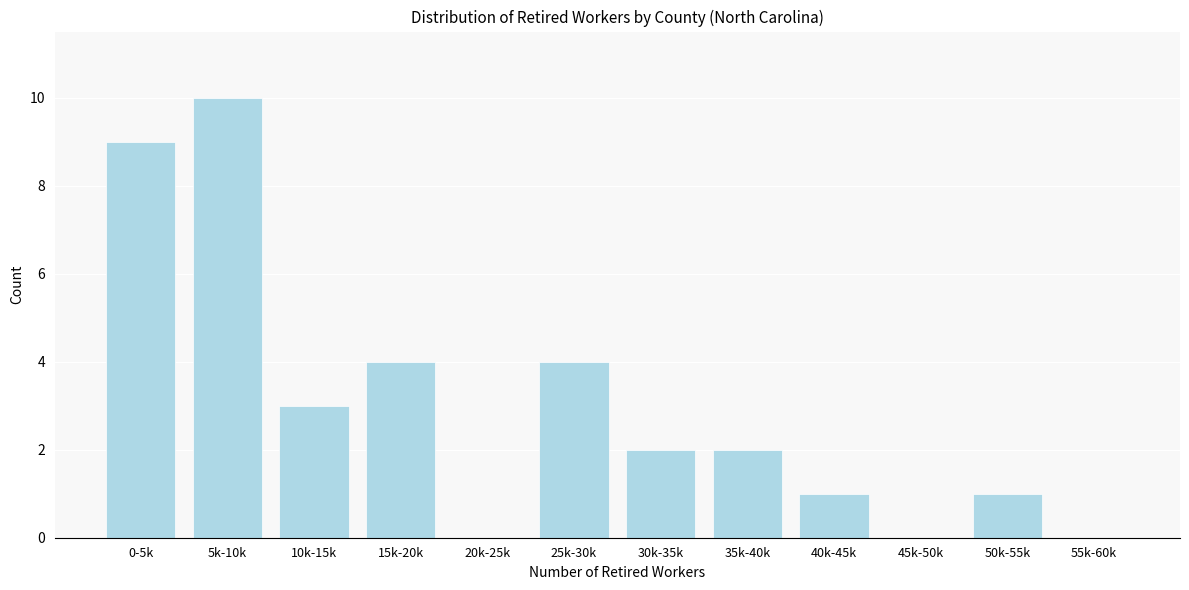

Reading left to right, extract all data points from this chart.

0-5k=9	5k-10k=10	10k-15k=3	15k-20k=4	20k-25k=0	25k-30k=4	30k-35k=2	35k-40k=2	40k-45k=1	45k-50k=0	50k-55k=1	55k-60k=0